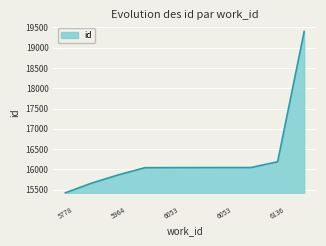

How many values are below 16044?

5